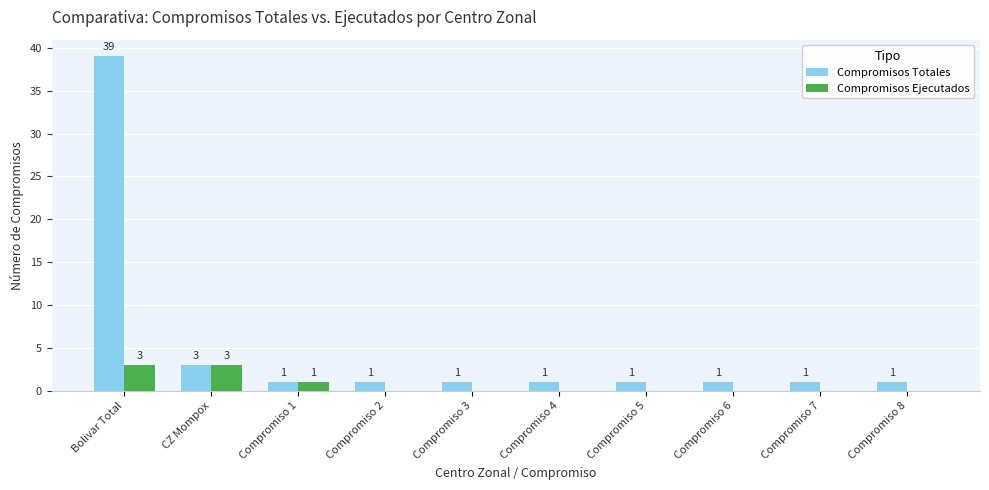

Reading right to left, list all the values displayed in this chart.

Compromisos Totales: Compromiso 8=1	Compromiso 7=1	Compromiso 6=1	Compromiso 5=1	Compromiso 4=1	Compromiso 3=1	Compromiso 2=1	Compromiso 1=1	CZ Mompox=3	Bolivar Total=39
Compromisos Ejecutados: Compromiso 8=0	Compromiso 7=0	Compromiso 6=0	Compromiso 5=0	Compromiso 4=0	Compromiso 3=0	Compromiso 2=0	Compromiso 1=1	CZ Mompox=3	Bolivar Total=3